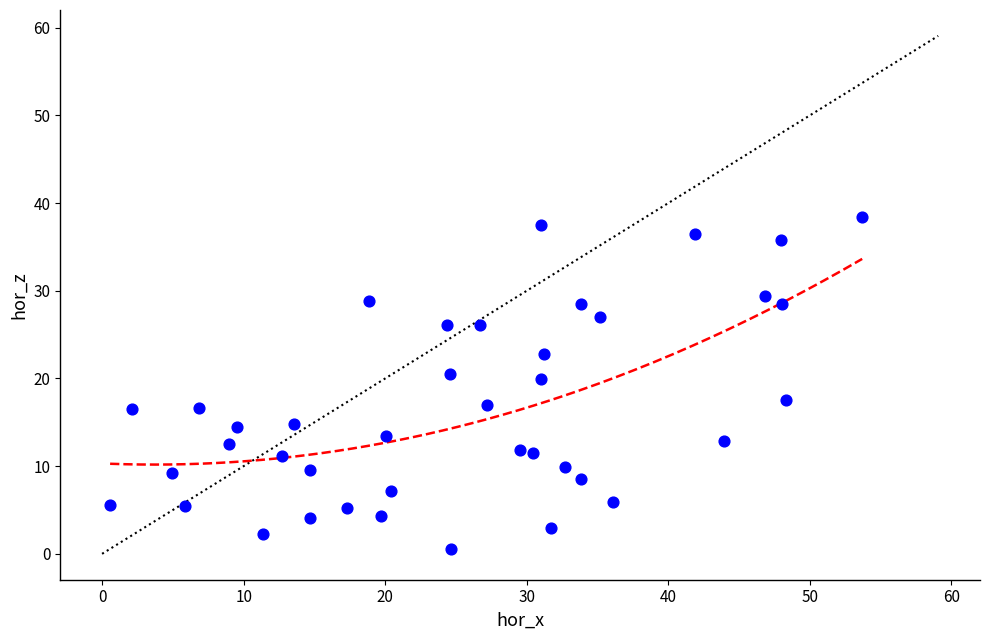

What is the range of X values (max minus min)?

53.1